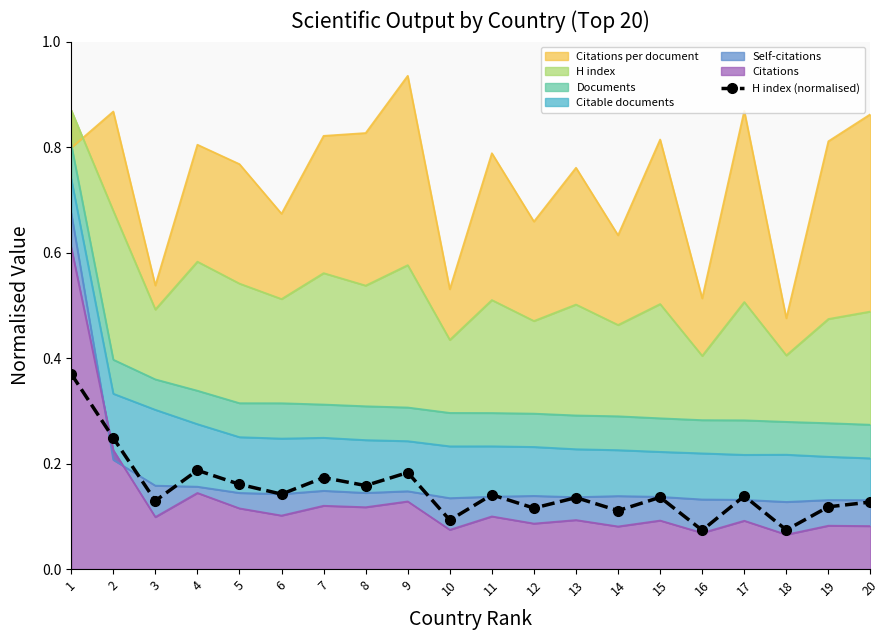

List the labels in order of value, smallest first.

16, 18, 10, 14, 12, 19, 20, 3, 13, 15, 17, 11, 6, 8, 5, 7, 9, 4, 2, 1